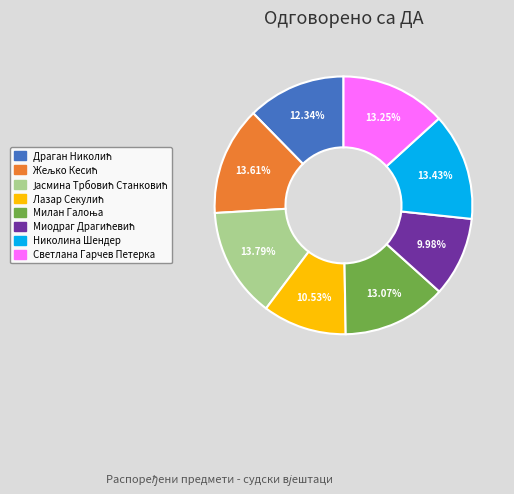

Count the number of slices in the pie.

8